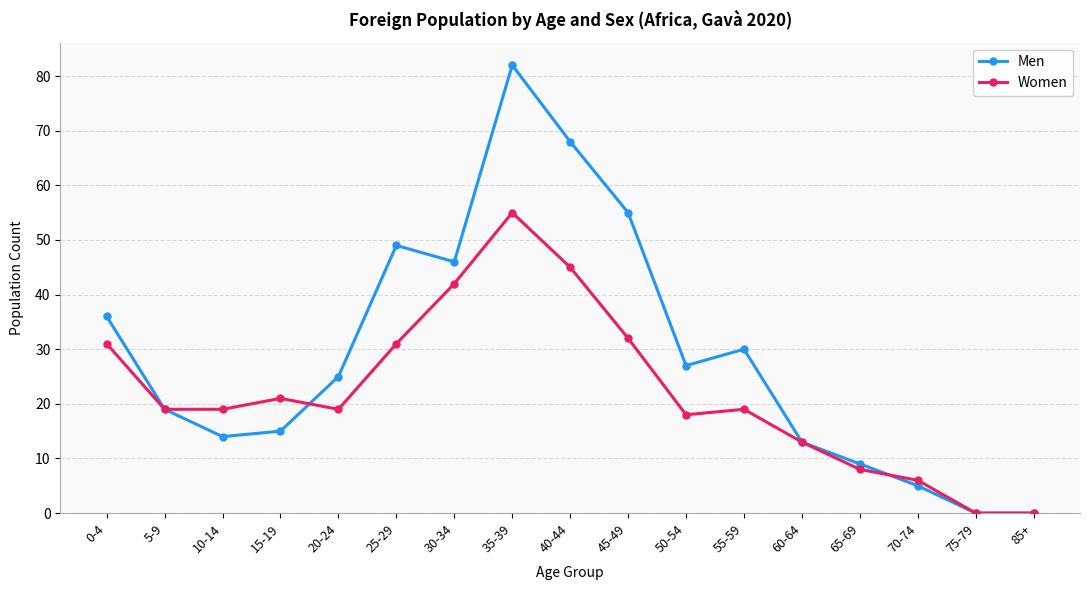

How many series are shown in this chart?

2